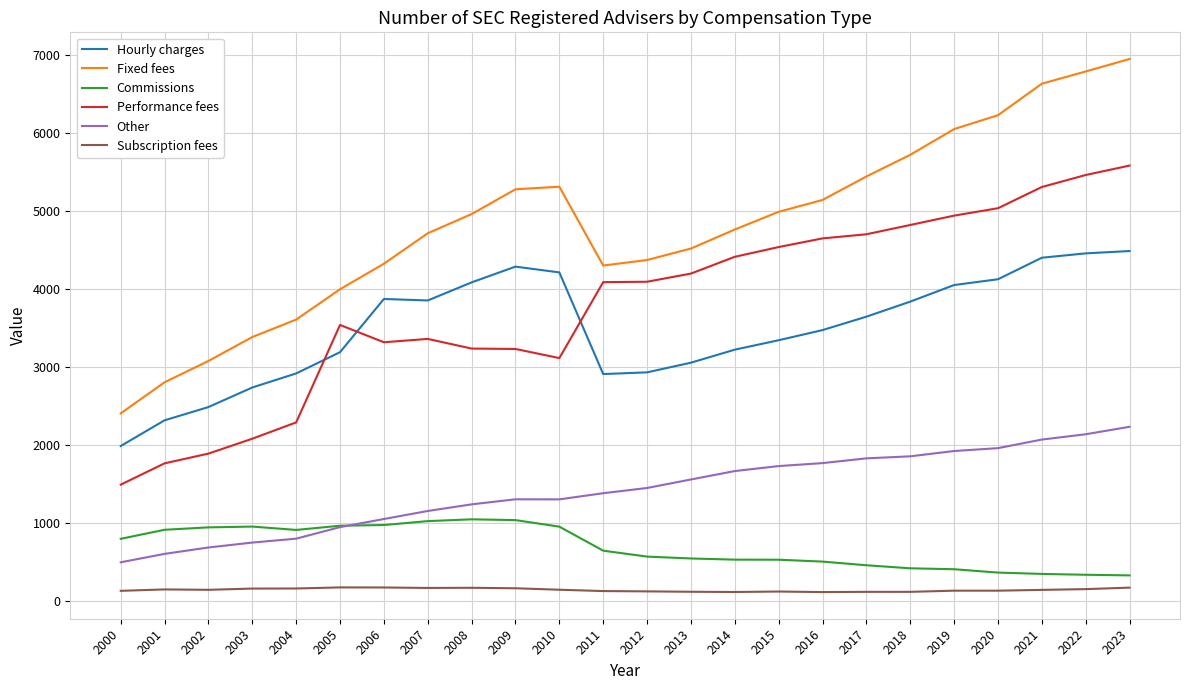

True or false: Hourly charges and Commissions intersect in this chart.

False